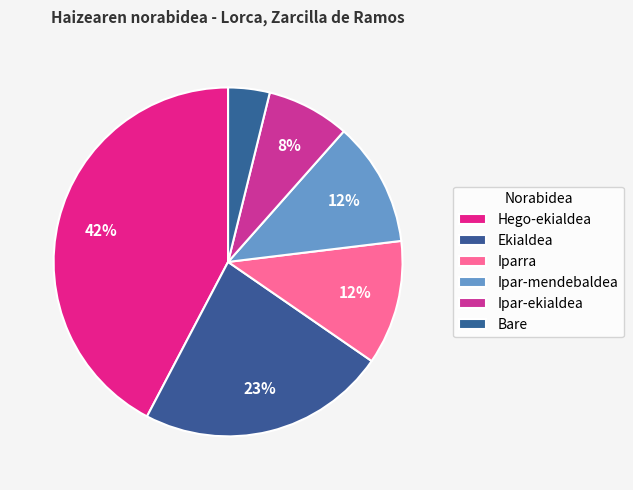

To the nearest percent, what portion does Iparra represent?

12%